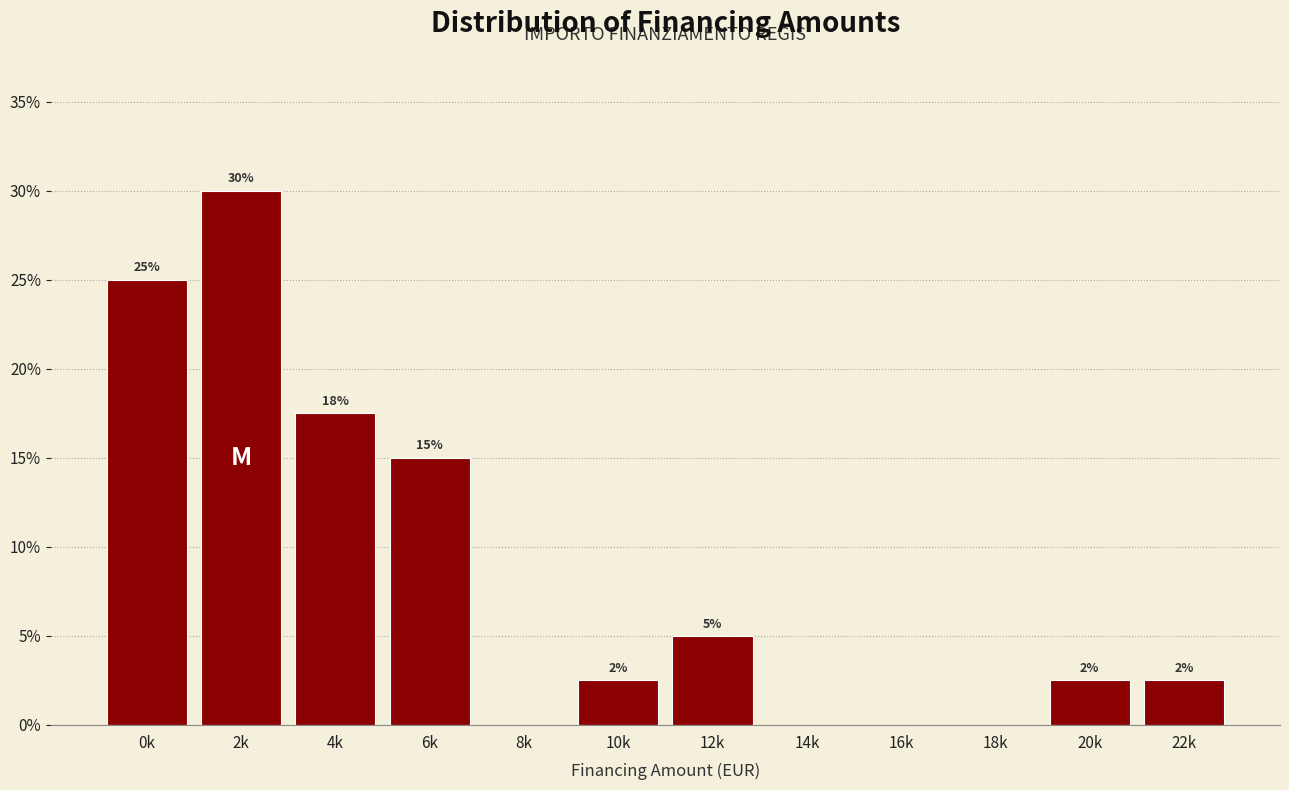

At which label is the value closest to 15?

6k